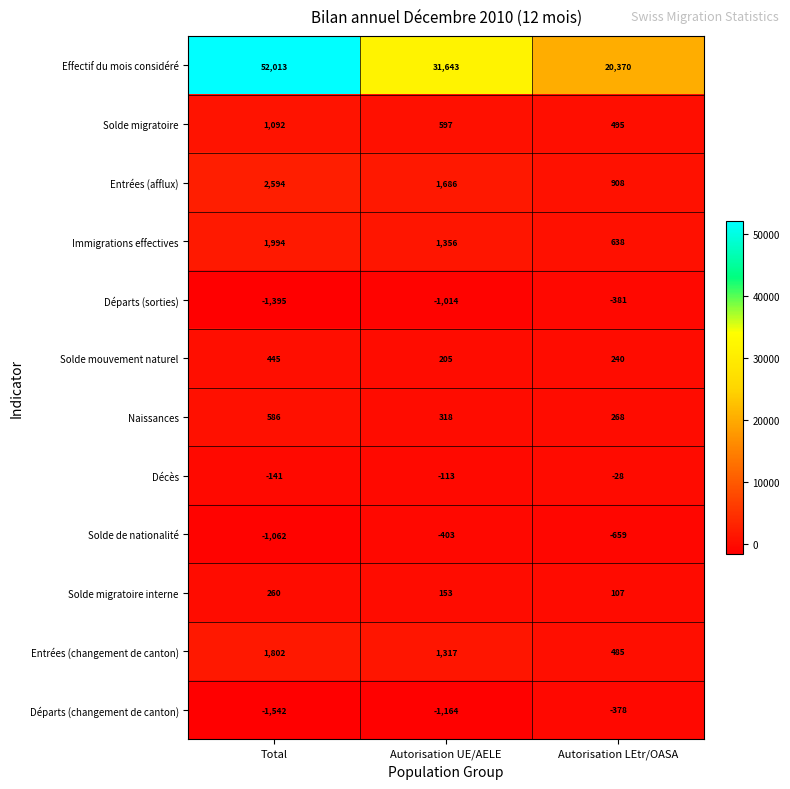

At which category is the sum across all series the highest?

Total